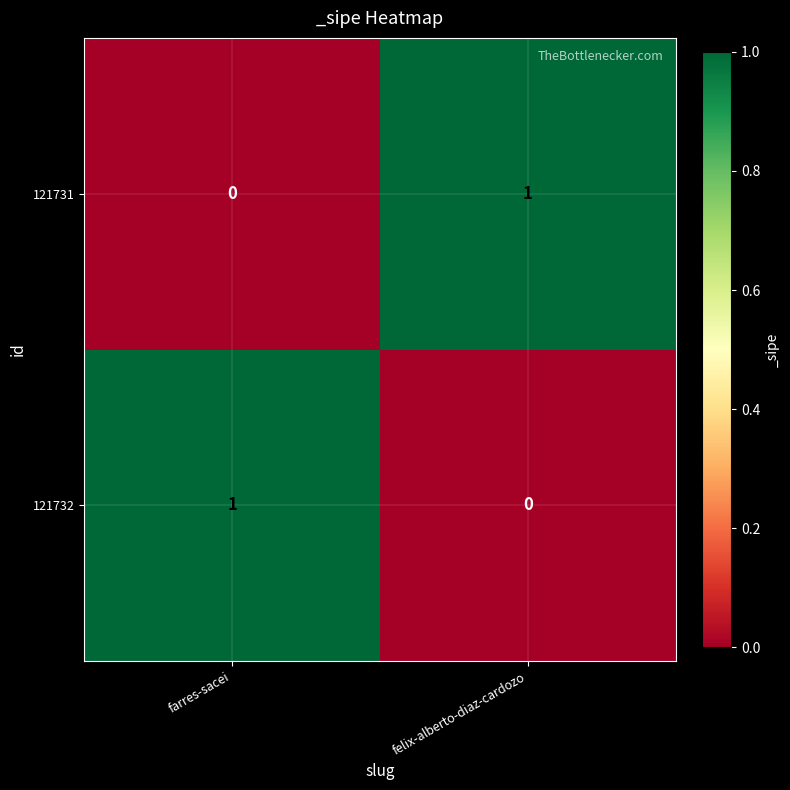

What is the total value across all series at farres-sacei?

1